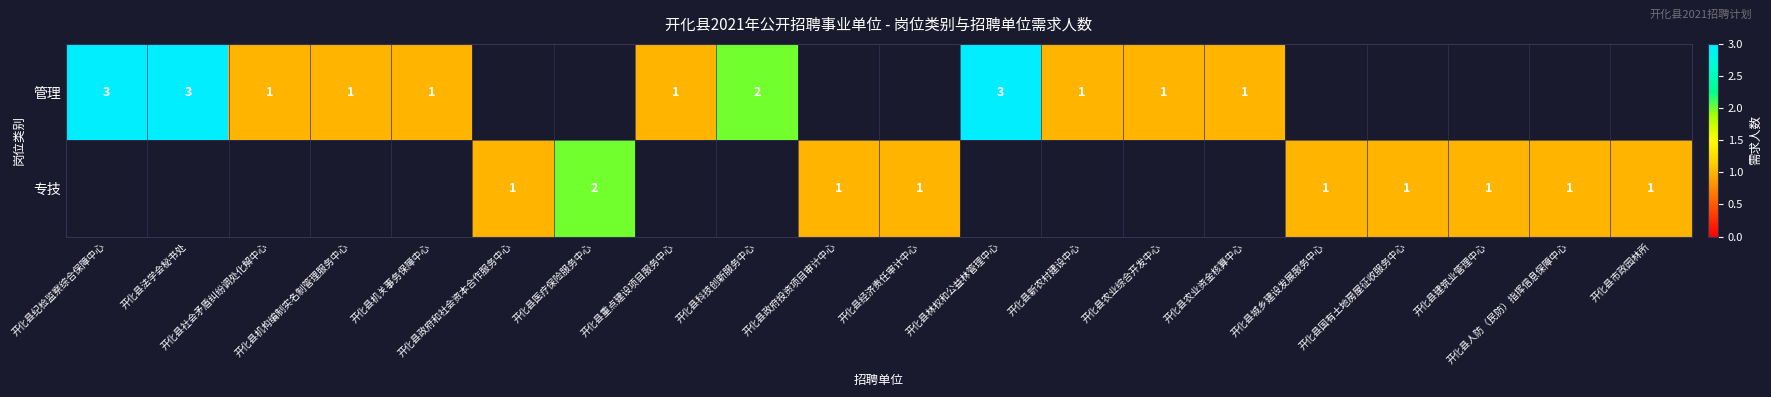

The value of 管理 at 开化县农业综合开发中心 is 1.0. True or false?

True